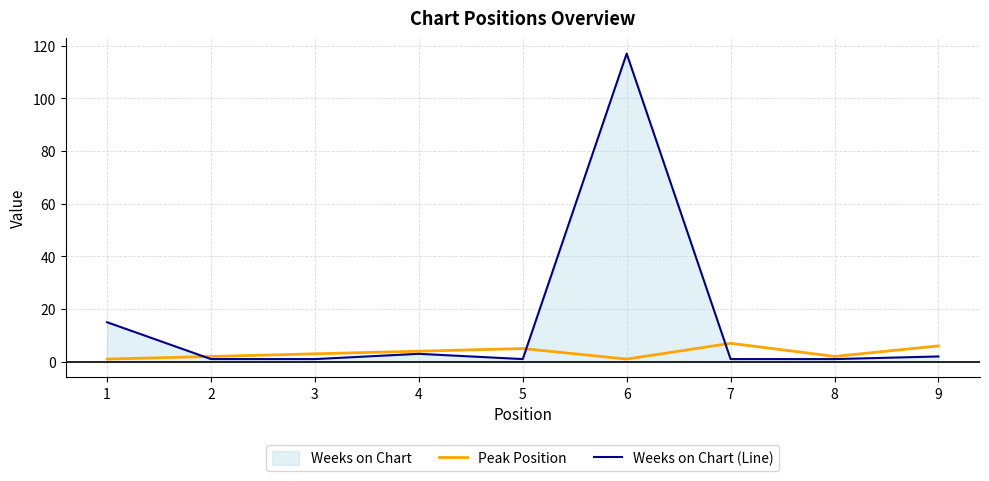

At 7, list the series in order from smallest to largest.

Weeks on Chart (Line), Peak Position